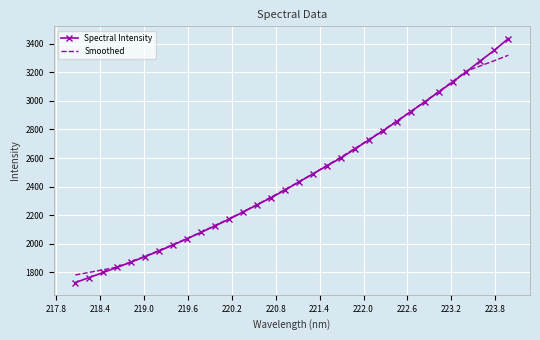

Which series ends up on top after the final intersection of Smoothed and Spectral Intensity?

Spectral Intensity